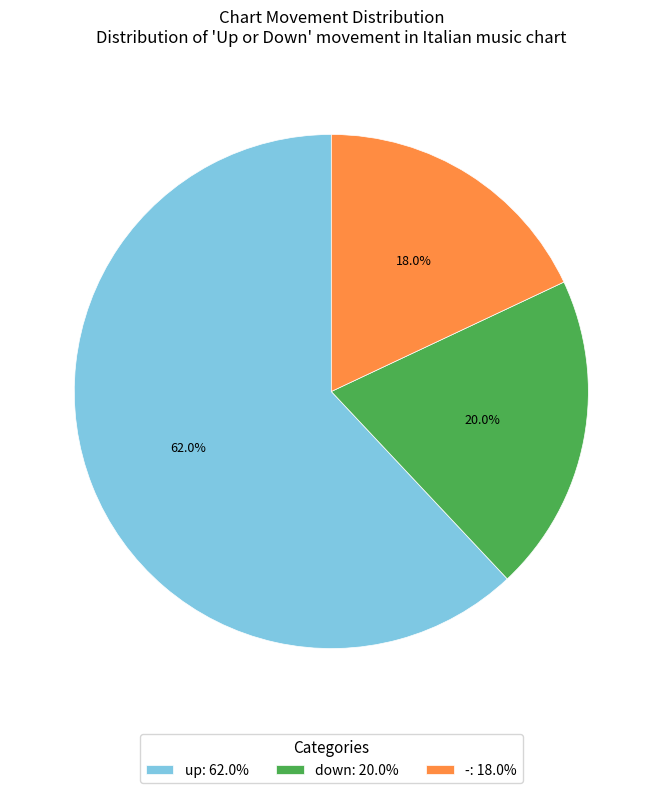

To the nearest percent, what portion does - represent?

18%